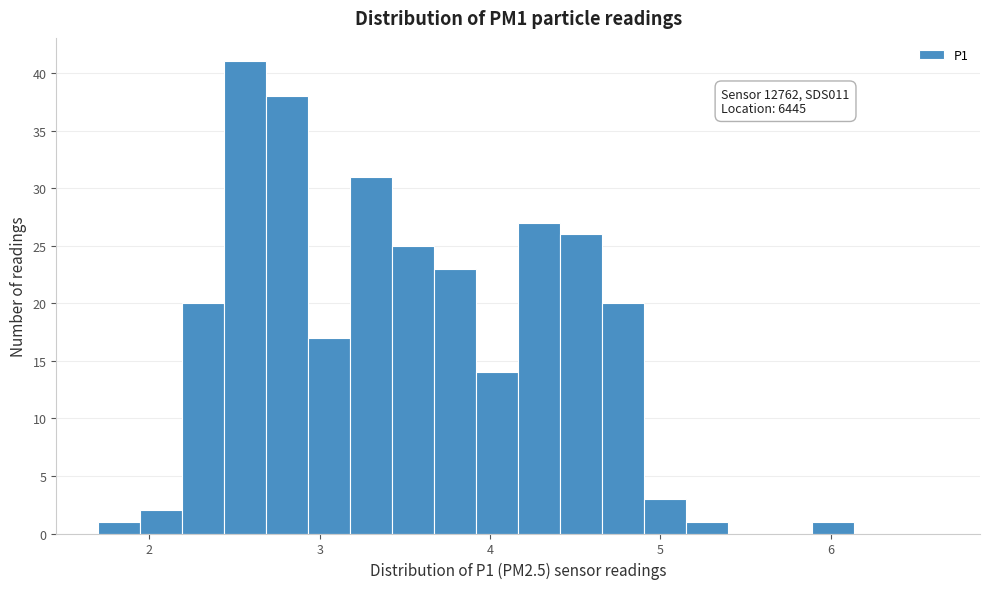

Read against the x-axis, roughly where is the centre of the tallest bar?

2.6